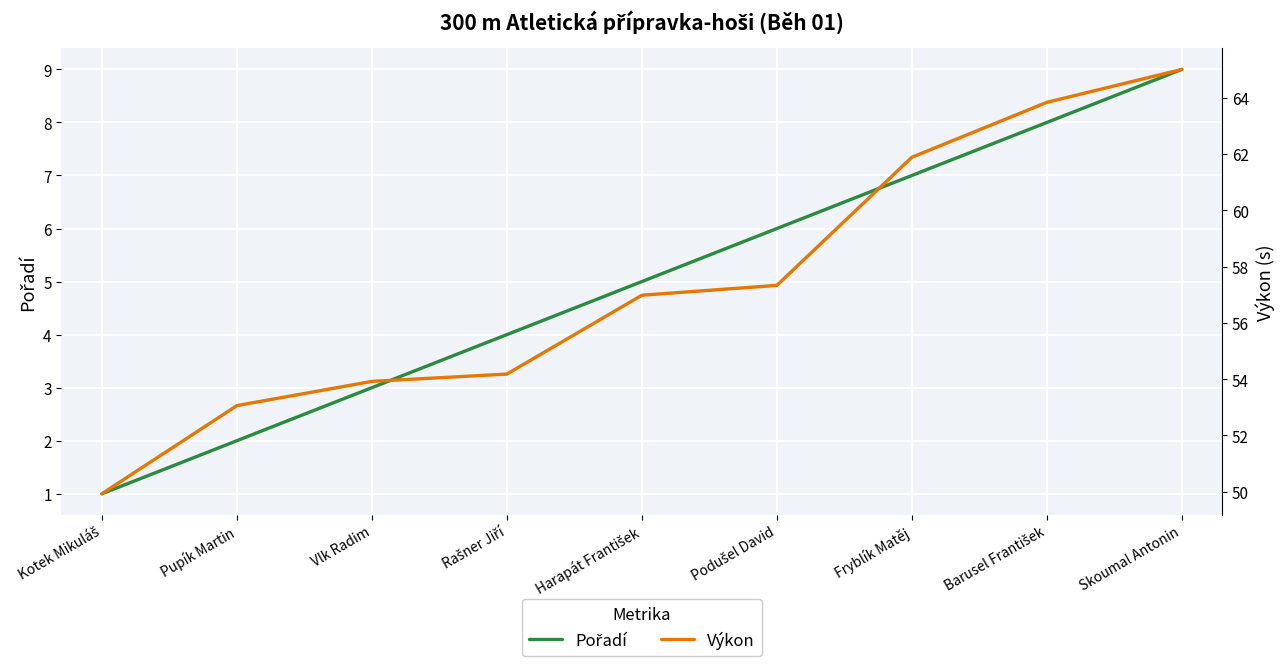

What is the approximate value of Výkon at Harapát František?

57.0